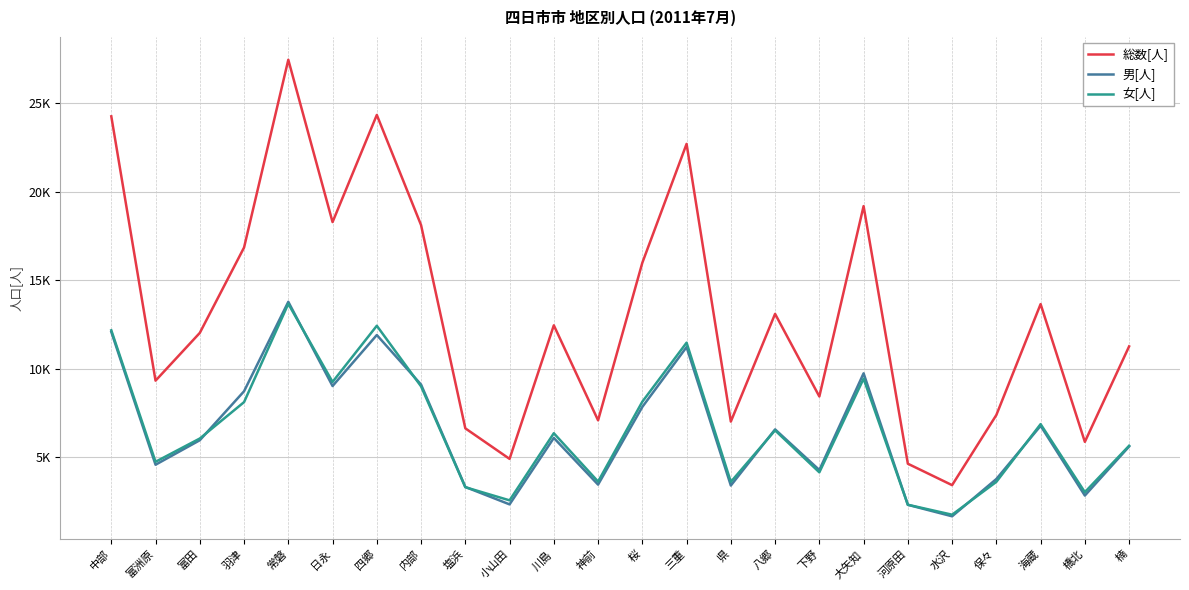

Rank the series at 八郷 from lowest to highest value.

女[人], 男[人], 総数[人]